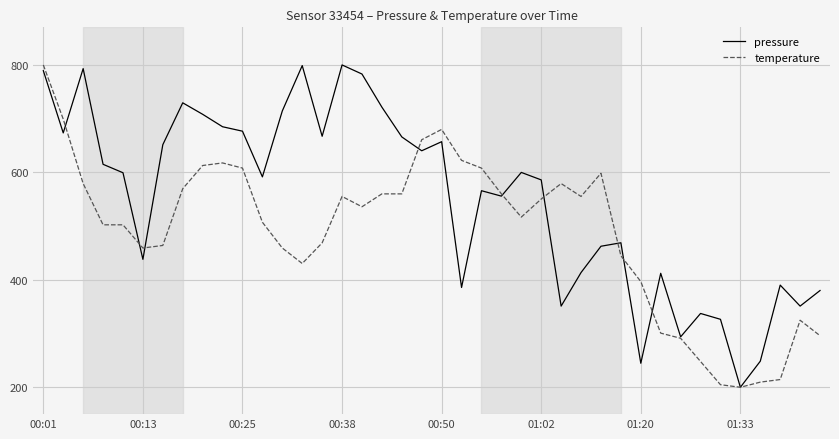

What is the maximum value for pressure?

800.0